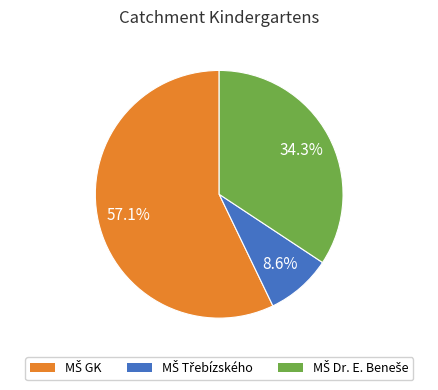

Is there any slice that represents more than half of the pie?

Yes